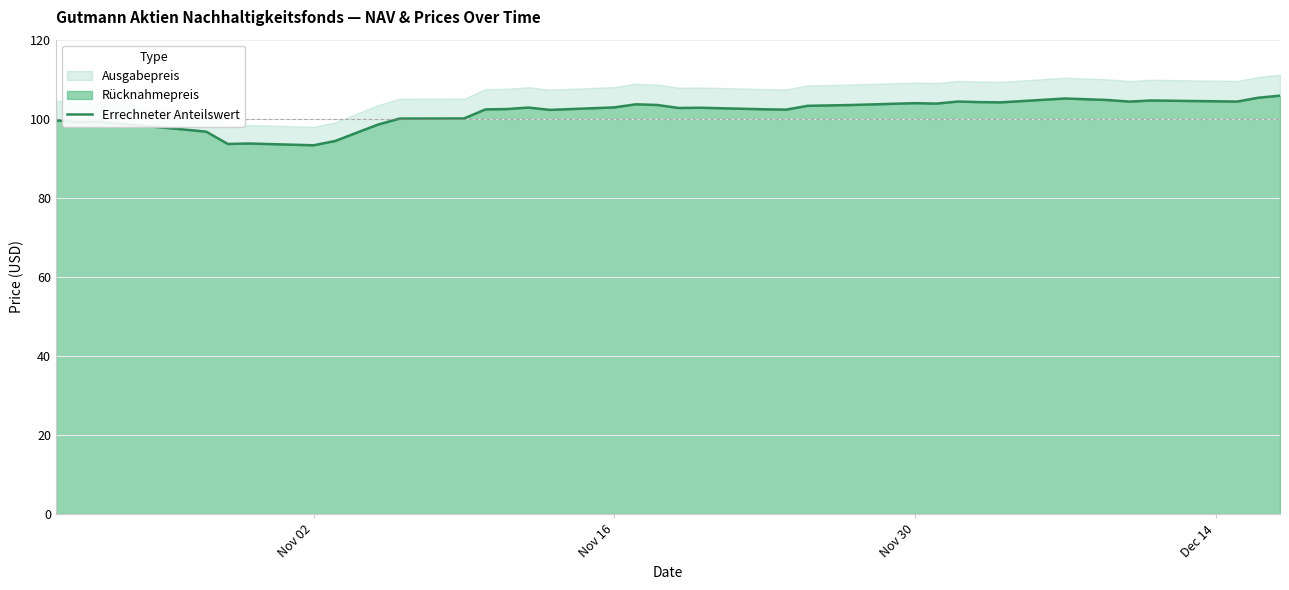

Reading left to right, list all the values displayed in this chart.

99.6	99.1	99.2	97.3	96.7	93.6	93.7	93.3	94.4	96.5	98.5	100.0	100.1	102.4	102.5	102.8	102.2	102.9	103.7	103.5	102.7	102.8	102.4	102.3	103.3	103.4	103.5	103.9	103.8	104.3	104.2	104.1	105.1	104.7	104.3	104.6	104.4	104.3	105.3	105.8